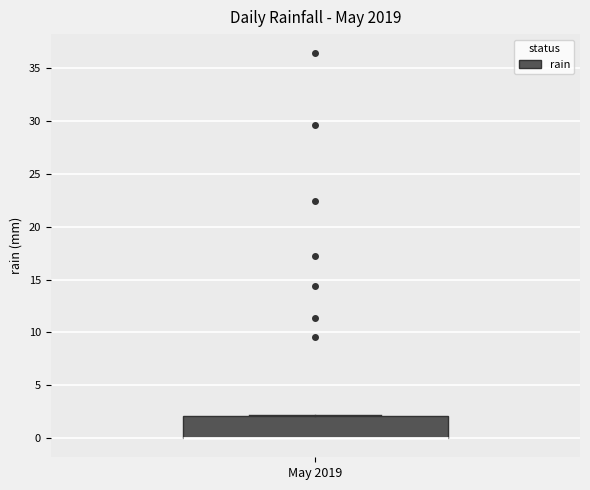

Transcribe this box plot: give where the median line is, the range the box spans, and where the two whiskers end, as read against the y-axis. The values are not printed on the chart, so give them approximately, as read against the axis.

median 0 (drawn on the box's lower edge), box 0 to 2, whiskers 0 to 2